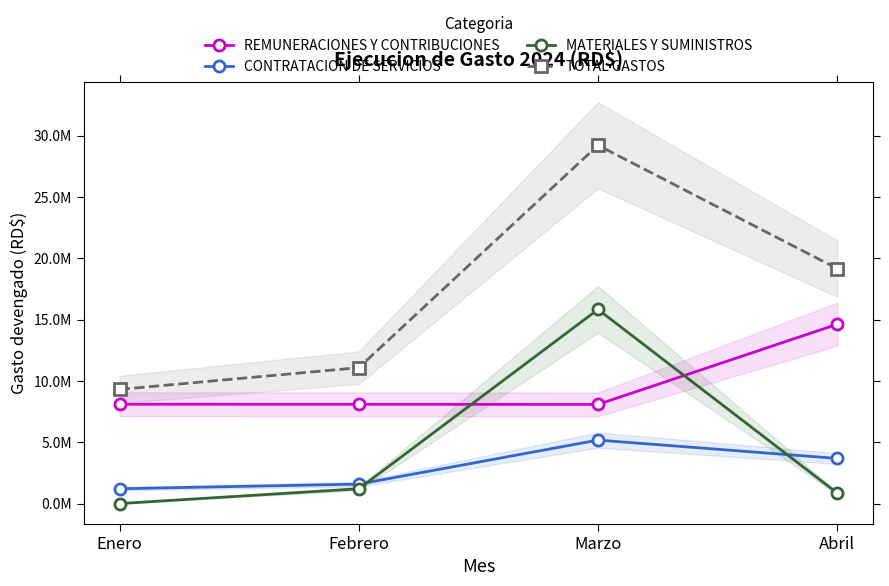

At which label is CONTRATACION DE SERVICIOS closest to 3194170?

Abril